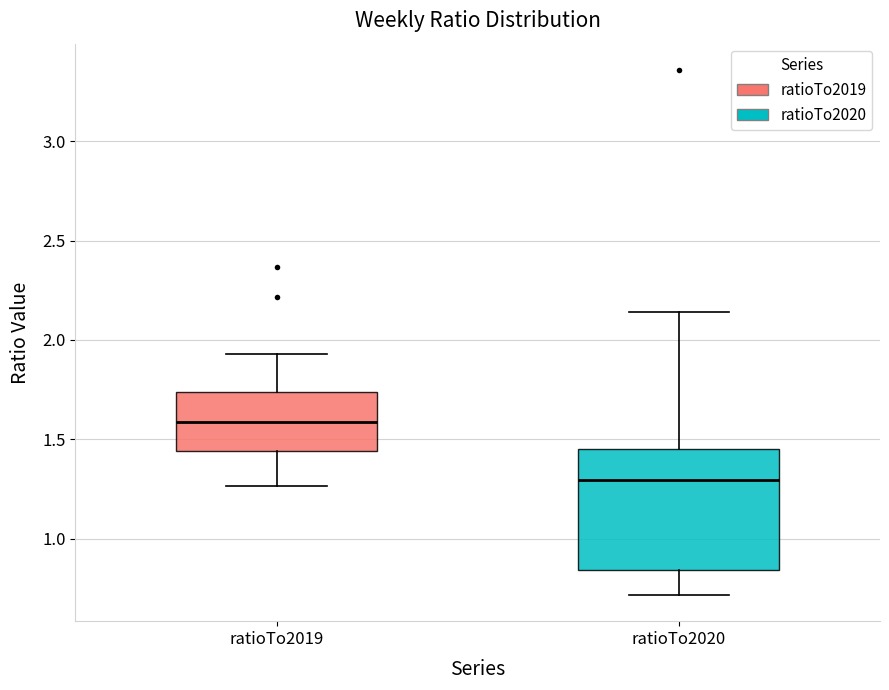

Comparing the boxes themselves (not the whiskers), which one is the tallest?

ratioTo2020